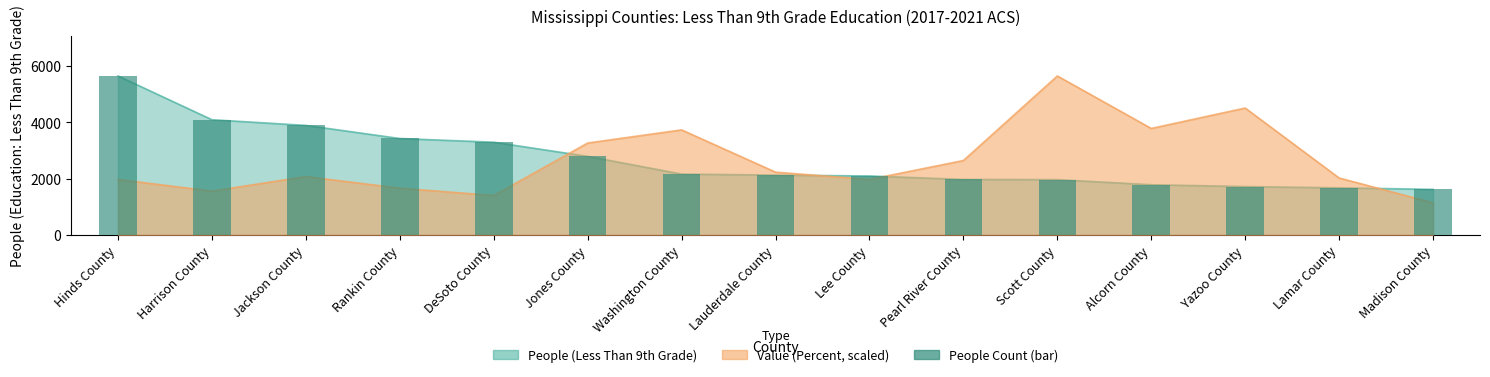

List the labels in order of value, smallest first.

Madison County, Lamar County, Yazoo County, Alcorn County, Scott County, Pearl River County, Lee County, Lauderdale County, Washington County, Jones County, DeSoto County, Rankin County, Jackson County, Harrison County, Hinds County